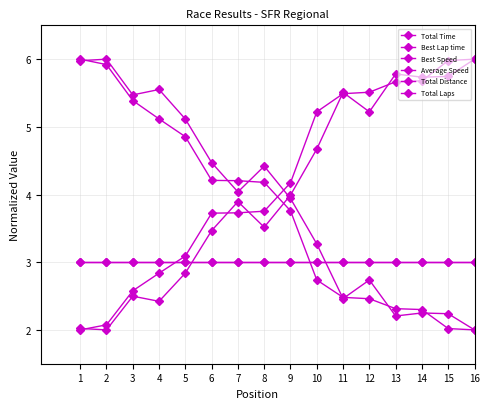

Does the chart have visible grid lines?

Yes